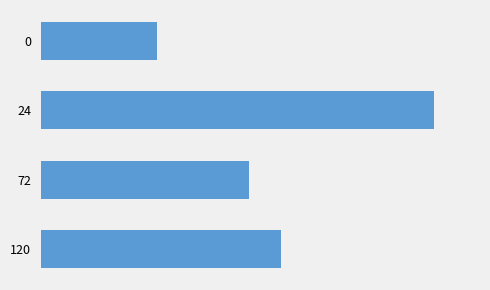

List the labels in order of value, smallest first.

0, 72, 120, 24